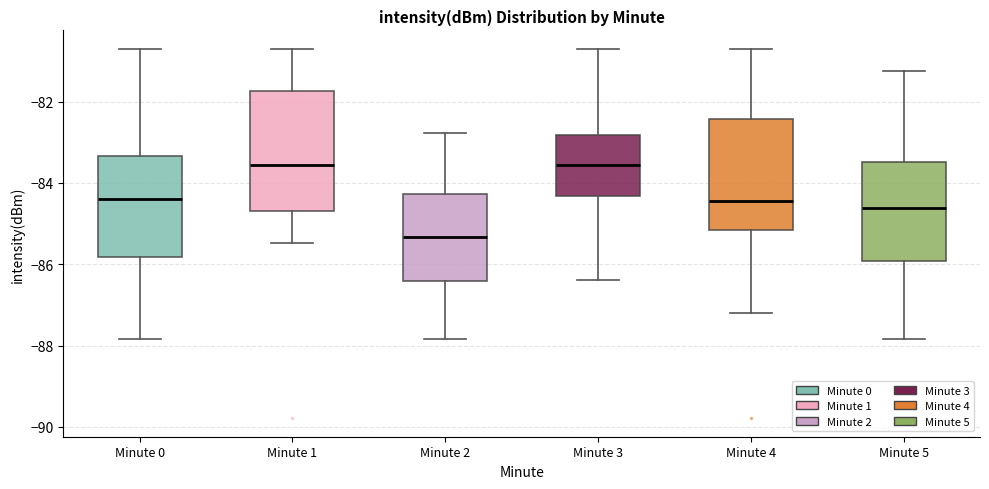

Reading left to right, transcribe this box plot: for each box, give where its median line is, the range the box spans, and where its two whiskers end, as read against the y-axis. The values are not printed on the chart, so give them approximately, as read against the axis.

Minute 0: median -84.4, box -85.8 to -83.4, whiskers -87.8 to -80.6
Minute 1: median -83.6, box -84.6 to -81.8, whiskers -85.4 to -80.8
Minute 2: median -85.4, box -86.4 to -84.2, whiskers -87.8 to -82.8
Minute 3: median -83.6, box -84.4 to -82.8, whiskers -86.4 to -80.6
Minute 4: median -84.4, box -85.2 to -82.4, whiskers -87.2 to -80.8
Minute 5: median -84.6, box -86.0 to -83.4, whiskers -87.8 to -81.2